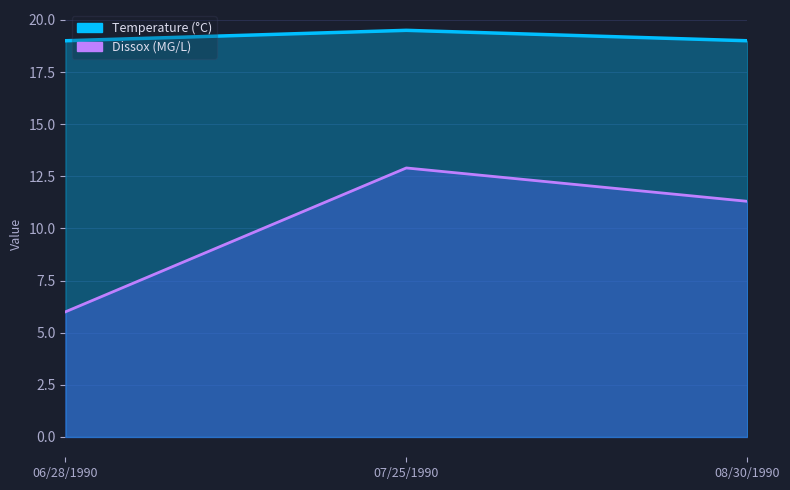

At how many categories does at least one series exceed 8?

3